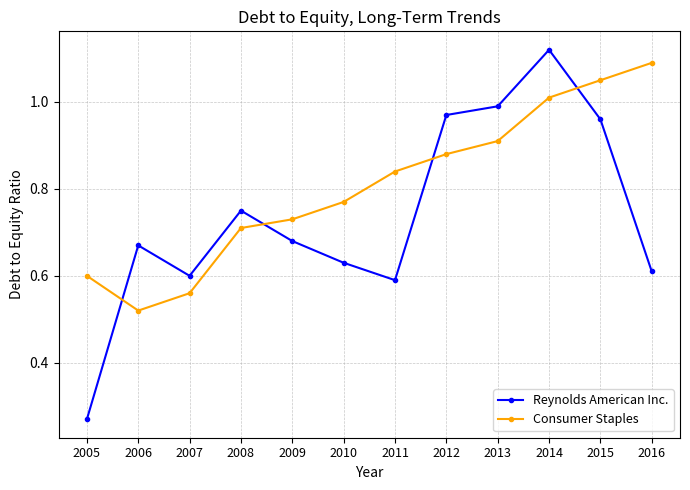

Which series changed the most between 2014 and 2016?

Reynolds American Inc.